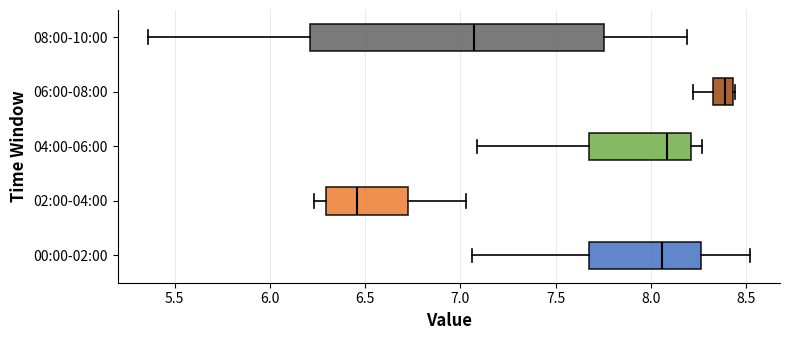

Reading bottom to top, transcribe this box plot: for each box, give where its median line is, the range the box spans, and where its two whiskers end, as read against the x-axis. The values are not printed on the chart, so give them approximately, as read against the axis.

00:00-02:00: median 8.05, box 7.70 to 8.25, whiskers 7.05 to 8.50
02:00-04:00: median 6.45, box 6.30 to 6.75, whiskers 6.25 to 7.05
04:00-06:00: median 8.10, box 7.70 to 8.20, whiskers 7.10 to 8.25
06:00-08:00: median 8.40, box 8.35 to 8.45, whiskers 8.20 to 8.45
08:00-10:00: median 7.05, box 6.20 to 7.75, whiskers 5.35 to 8.20